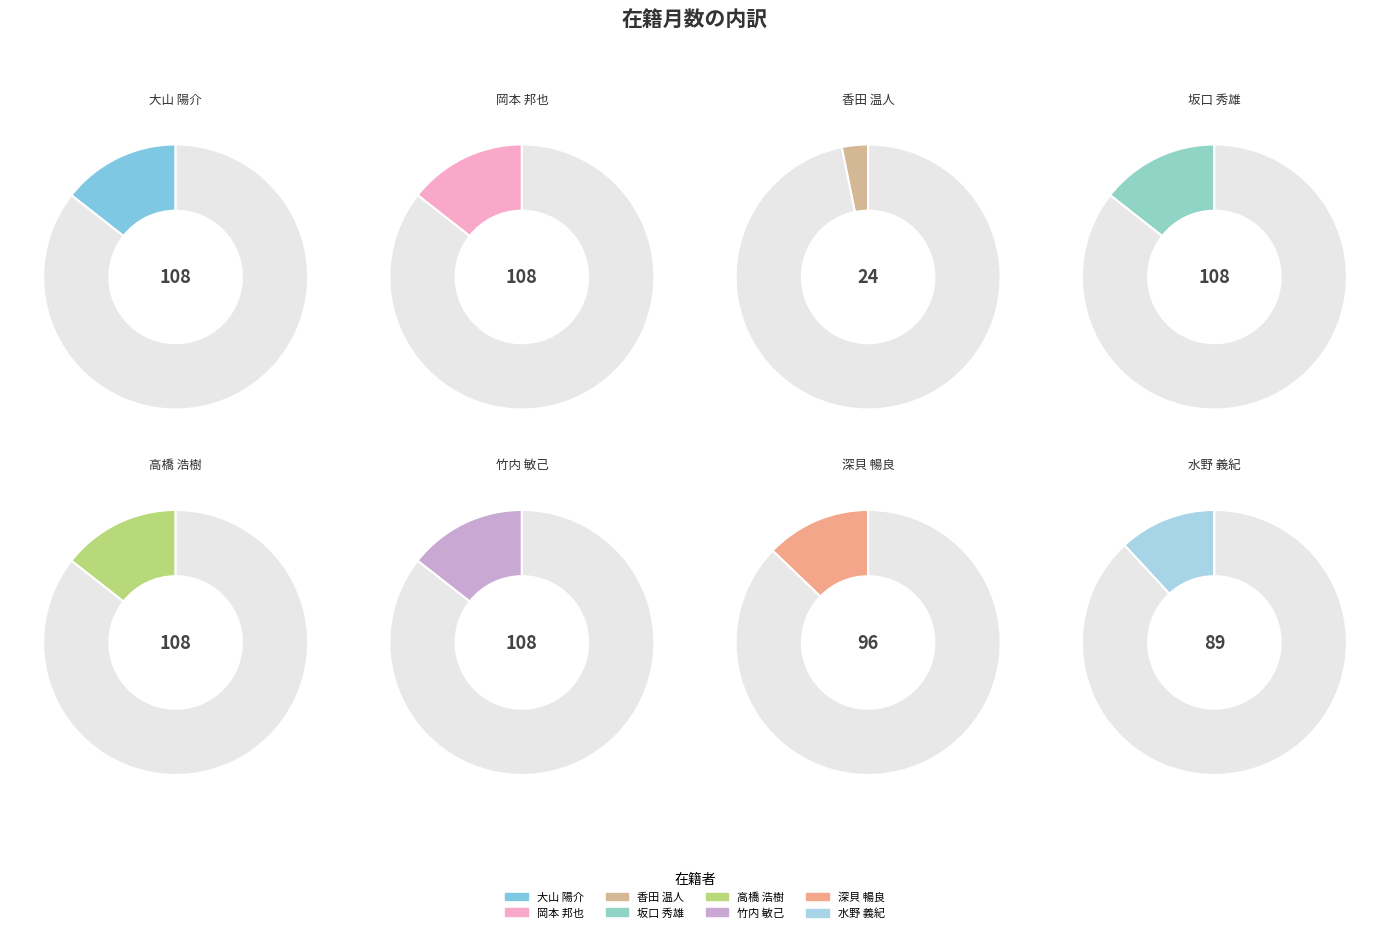

What percentage do 高橋 浩樹 and 大山 陽介 together represent?

28.8%